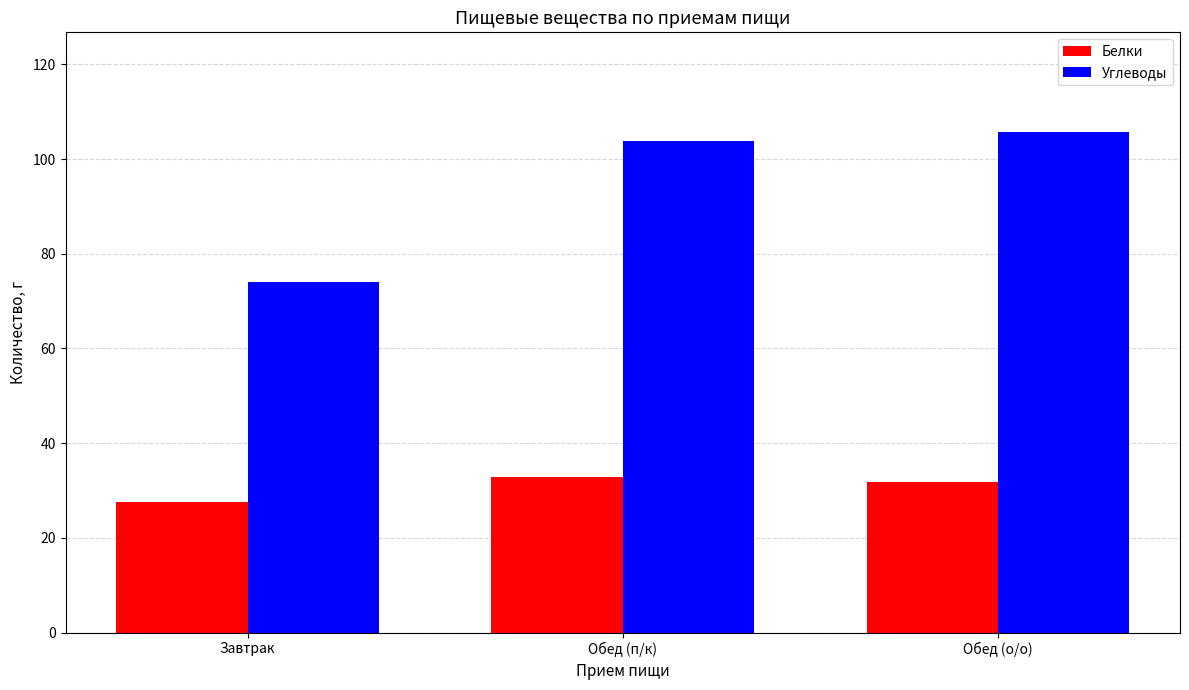

Is it true that Углеводы equals 52.7 at Обед (о/о)?

False